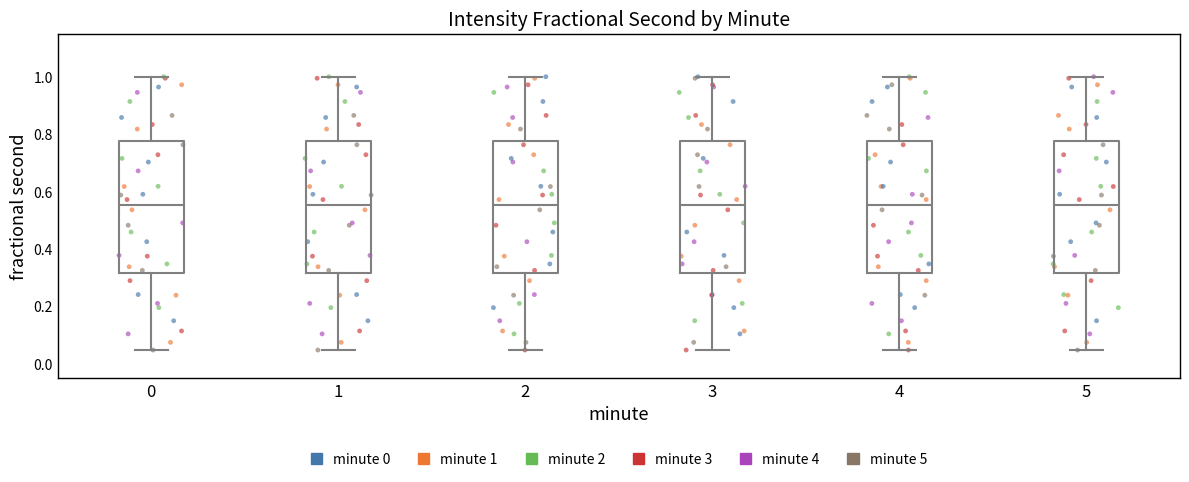

Reading left to right, transcribe this box plot: for each box, give where its median line is, the range the box spans, and where its two whiskers end, as read against the y-axis. The values are not printed on the chart, so give them approximately, as read against the axis.

0: median 0.56, box 0.32 to 0.78, whiskers 0.04 to 1.00
1: median 0.56, box 0.32 to 0.78, whiskers 0.04 to 1.00
2: median 0.56, box 0.32 to 0.78, whiskers 0.04 to 1.00
3: median 0.56, box 0.32 to 0.78, whiskers 0.04 to 1.00
4: median 0.56, box 0.32 to 0.78, whiskers 0.04 to 1.00
5: median 0.56, box 0.32 to 0.78, whiskers 0.04 to 1.00